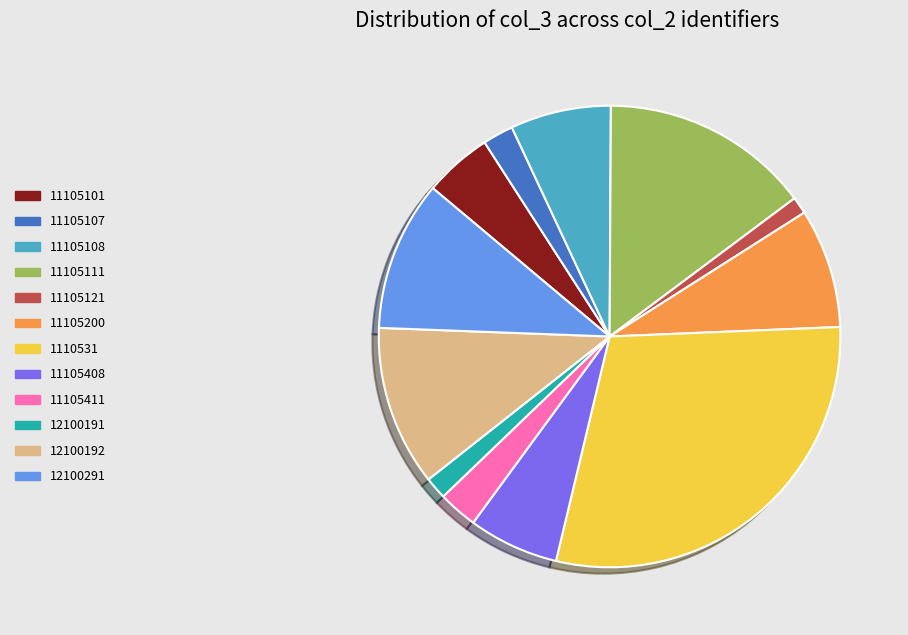

Does 11105101 represent more than half of the total?

No